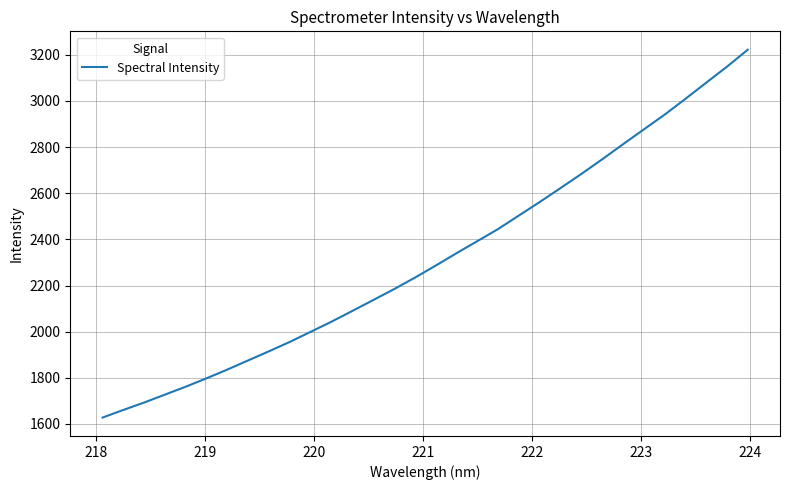

What is the greatest value displayed?

3222.0